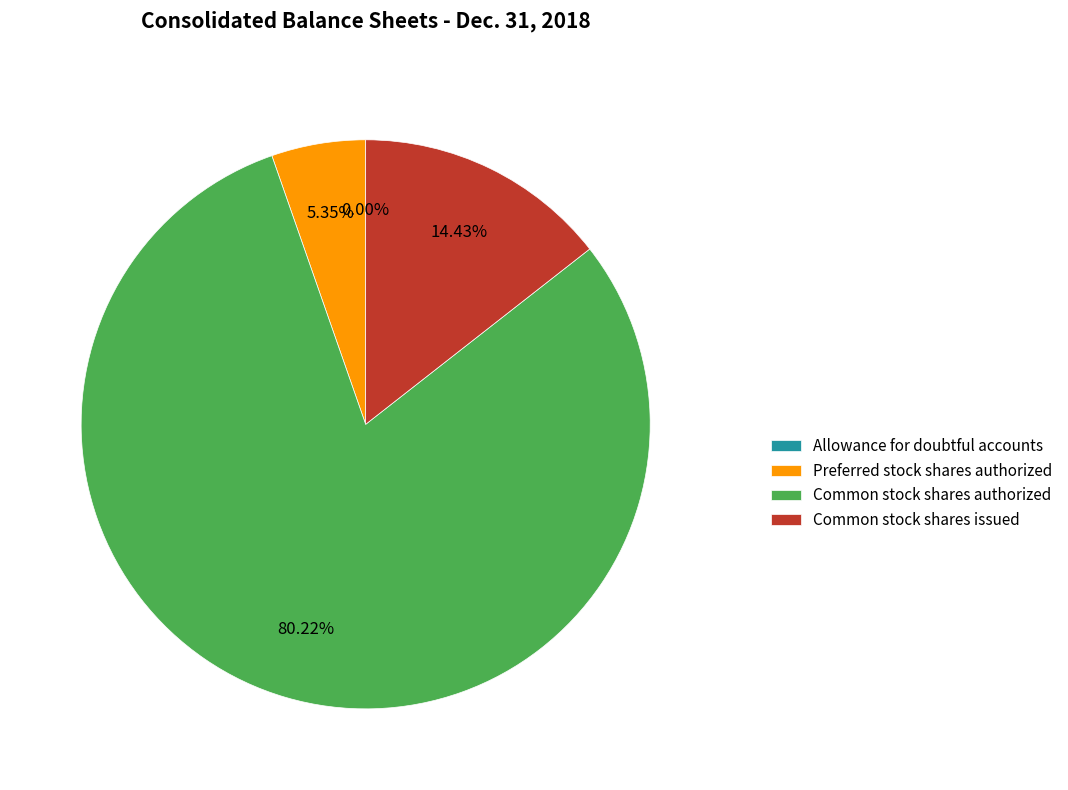

Is there a majority slice in this chart?

Yes